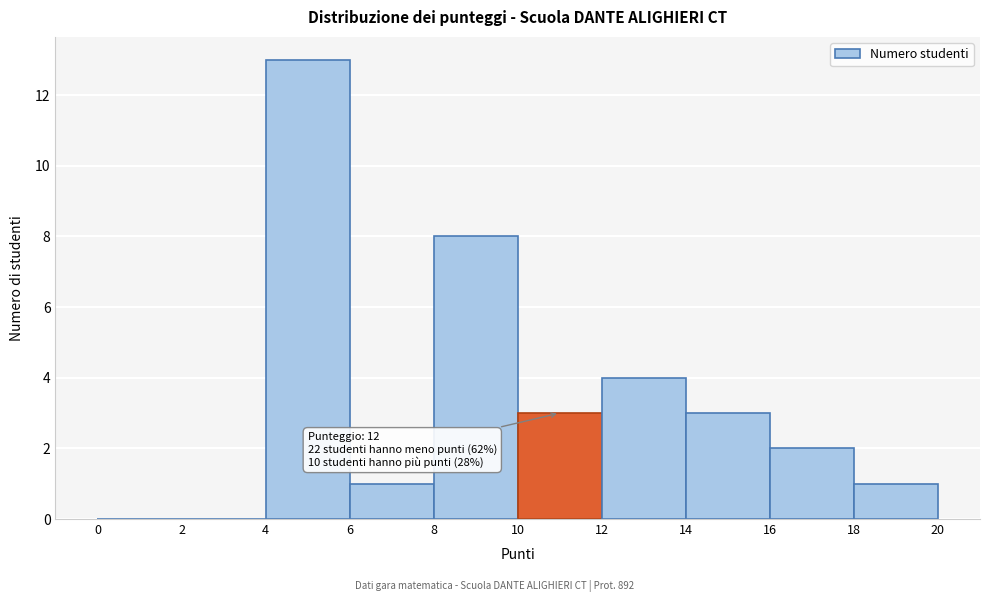

Over which range of the x-axis is the bar tallest?

4 to 6